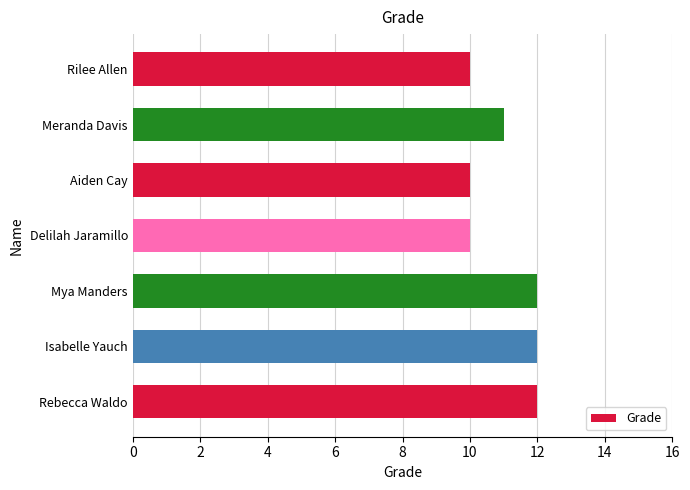

Reading bottom to top, what are all the values shown in this chart?

Rebecca Waldo=12	Isabelle Yauch=12	Mya Manders=12	Delilah Jaramillo=10	Aiden Cay=10	Meranda Davis=11	Rilee Allen=10